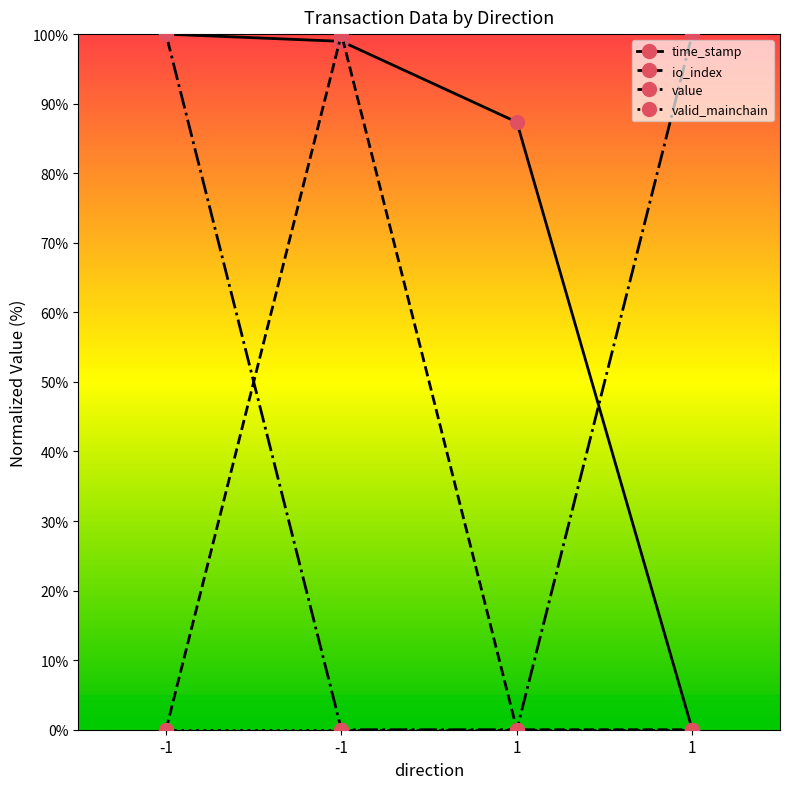

How many values in the value series are below 100?

2